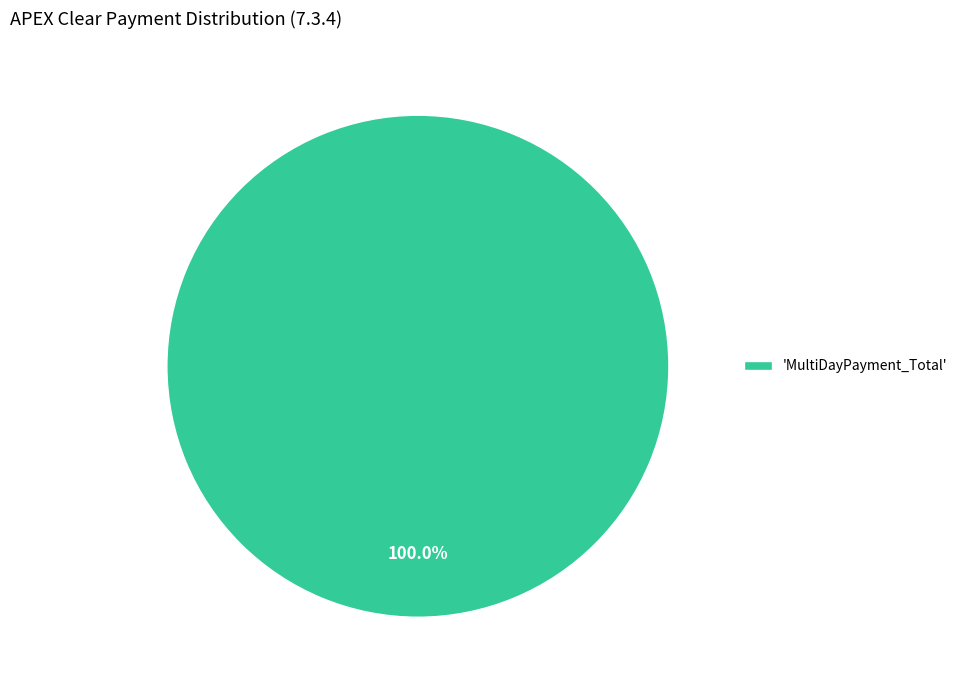

How many segments does this pie chart have?

1